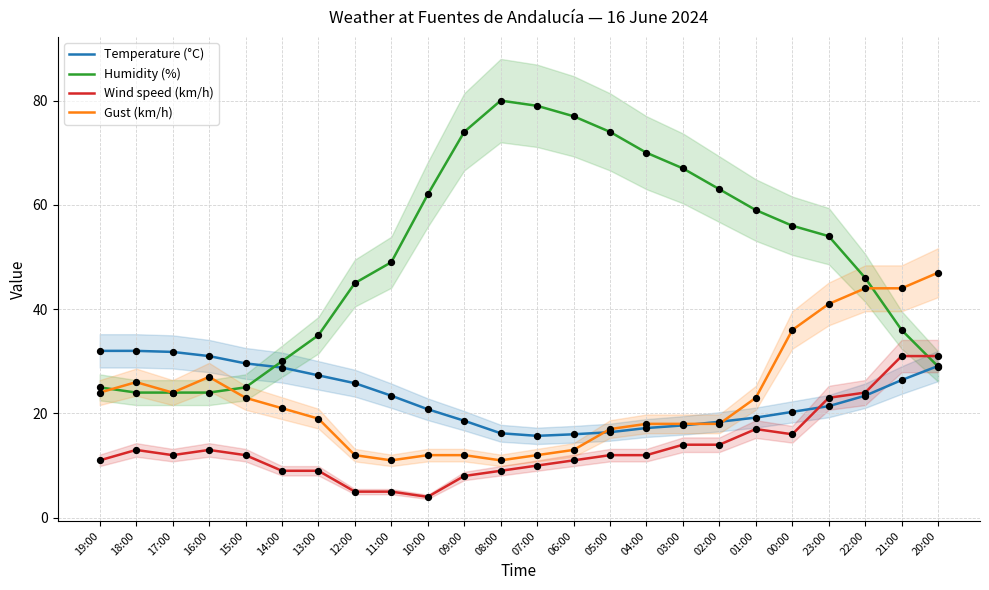

Which series contains the highest Y value?

Humidity (%)